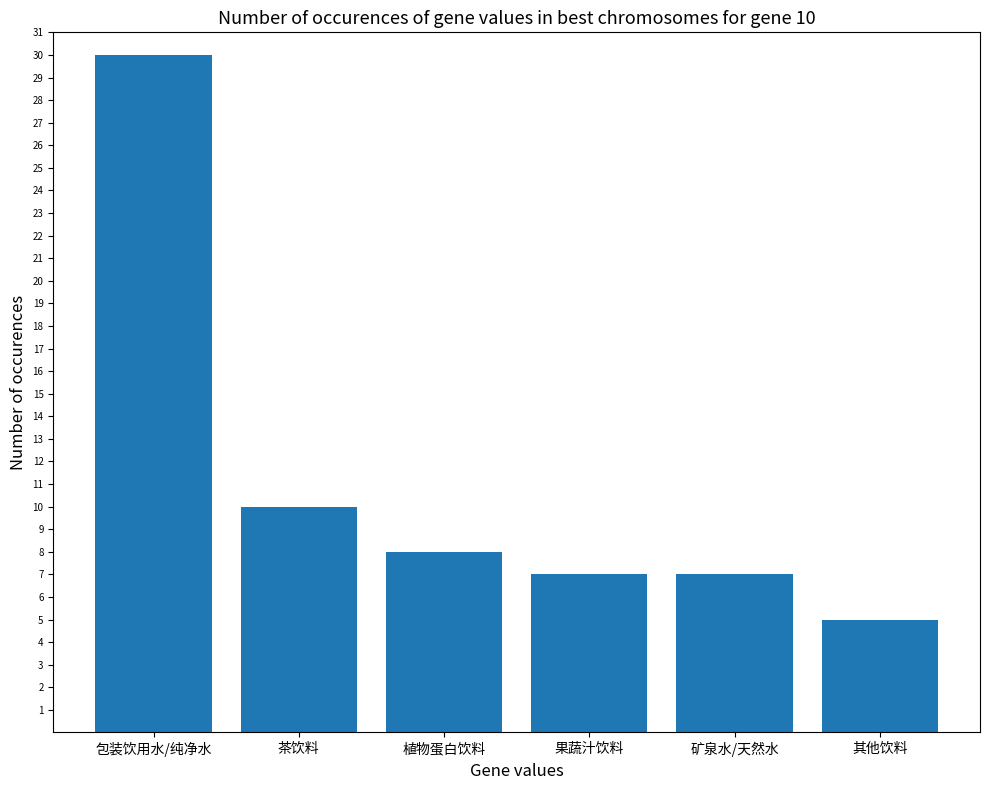

How many bars are there in total?

6